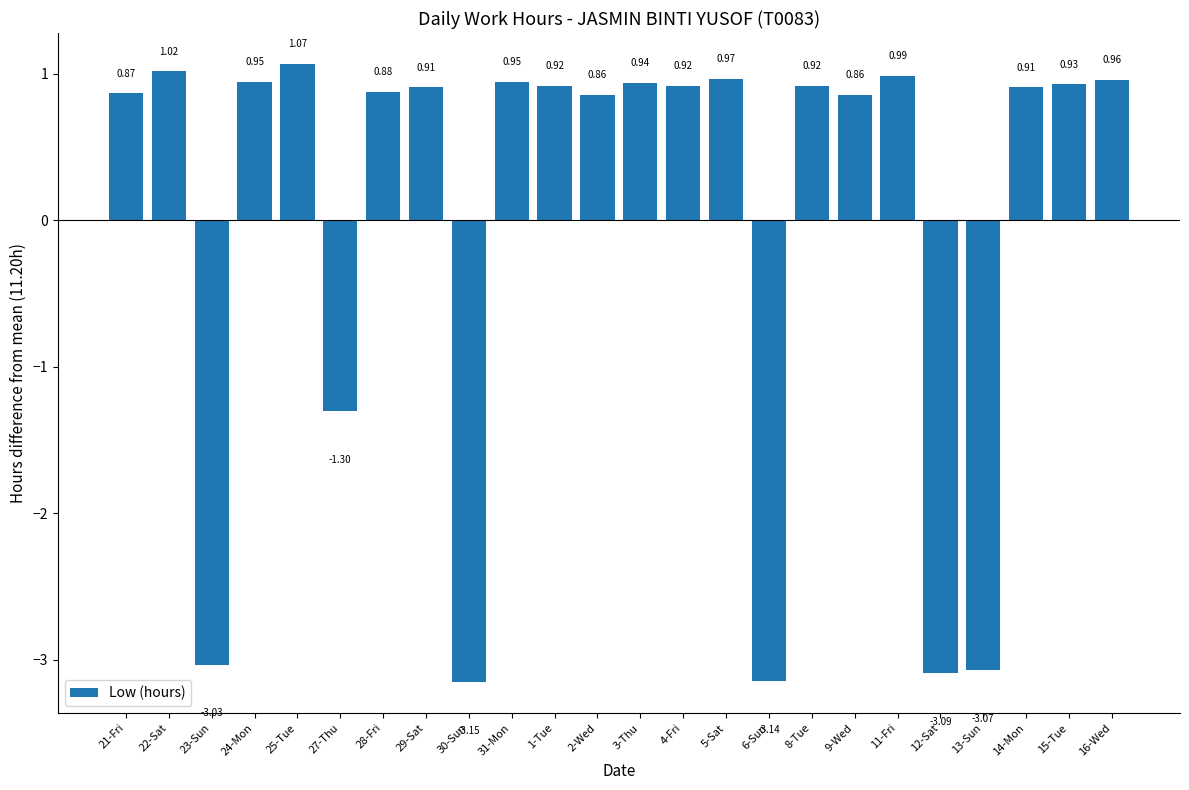

Which category has the highest value across all series?

25-Tue